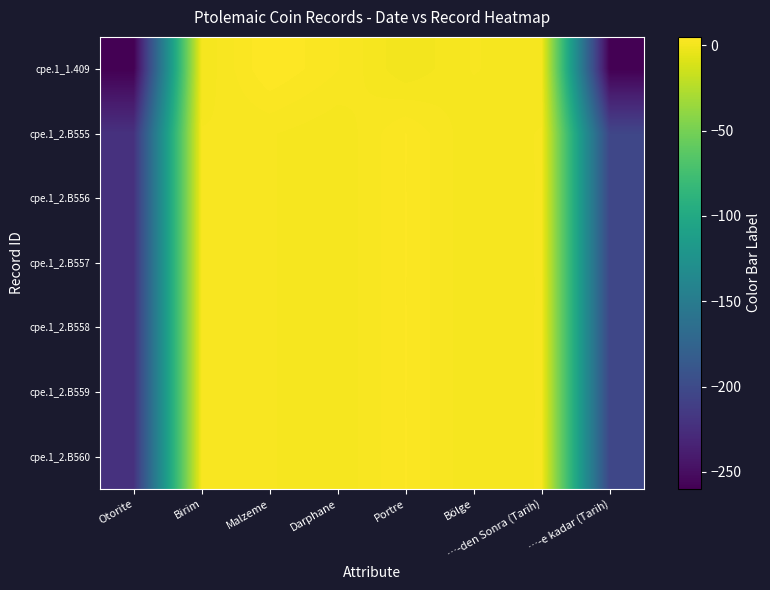

Between Darphane and …-den Sonra (Tarih), which series saw the biggest shift?

cpe.1_1.409